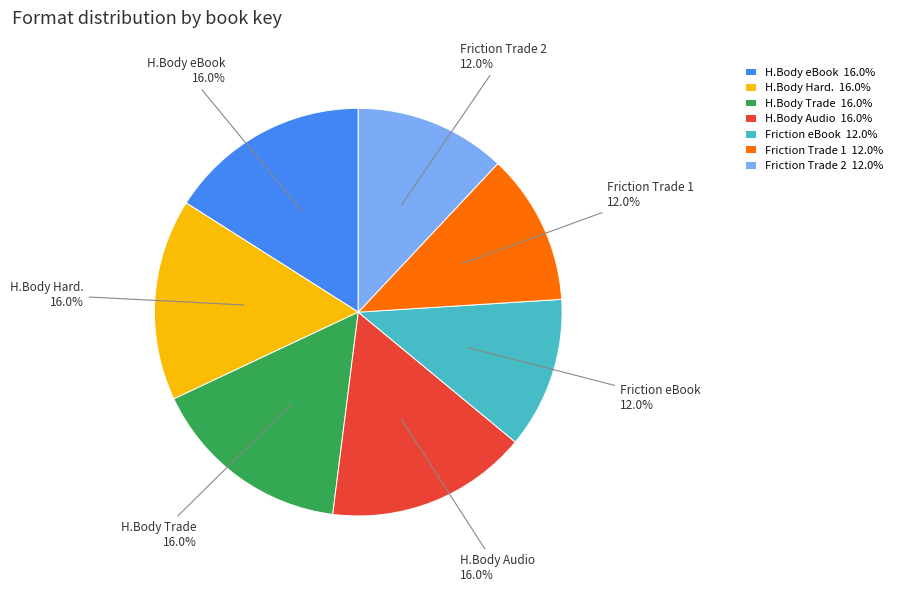

Which has a higher value, Friction eBook or H.Body Trade?

H.Body Trade